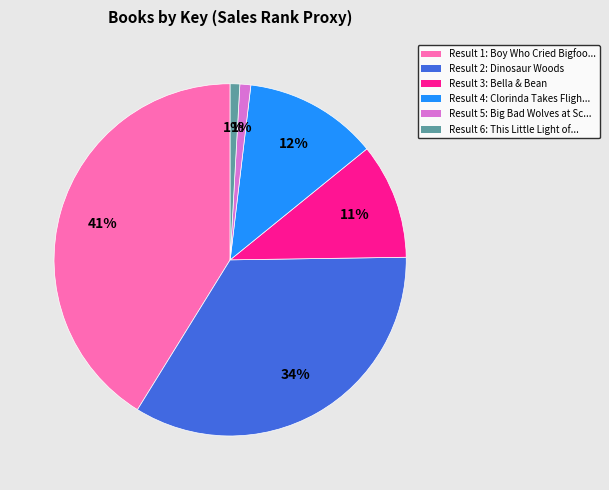

The Result 3: Bella & Bean slice represents 1% of the pie. True or false?

False